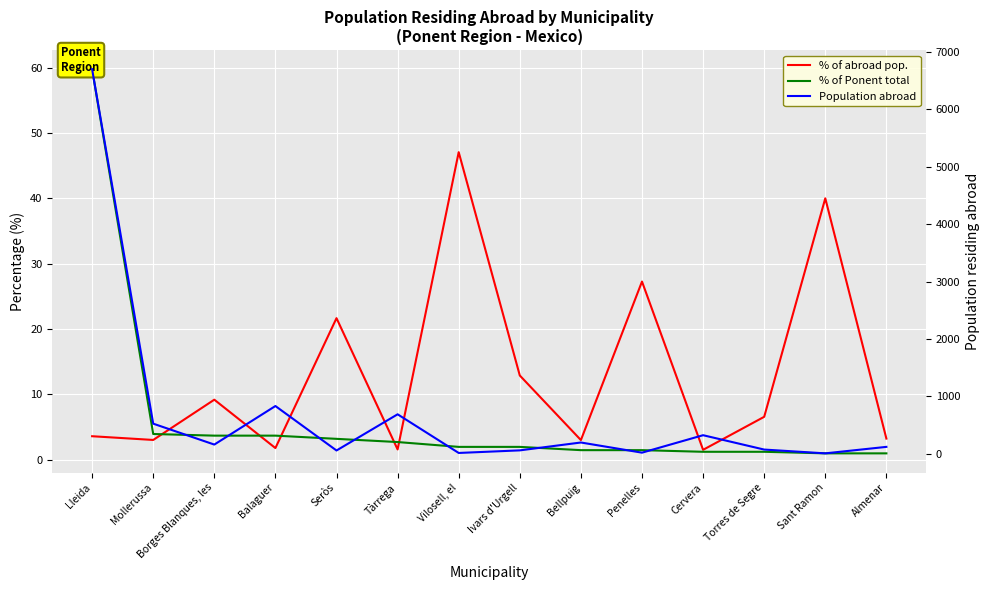

How many values in the Population abroad series are below 163?

7